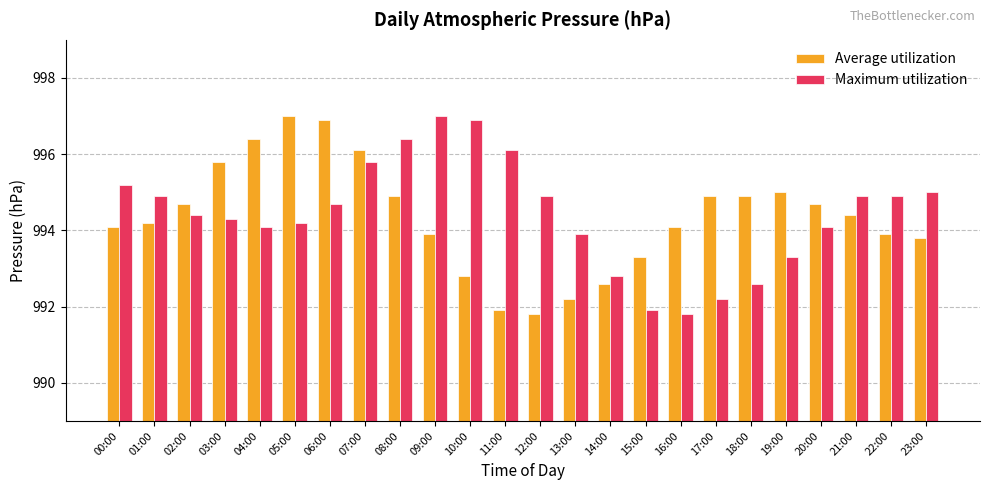

Is it true that Maximum utilization equals 994.9 at 12:00?

True